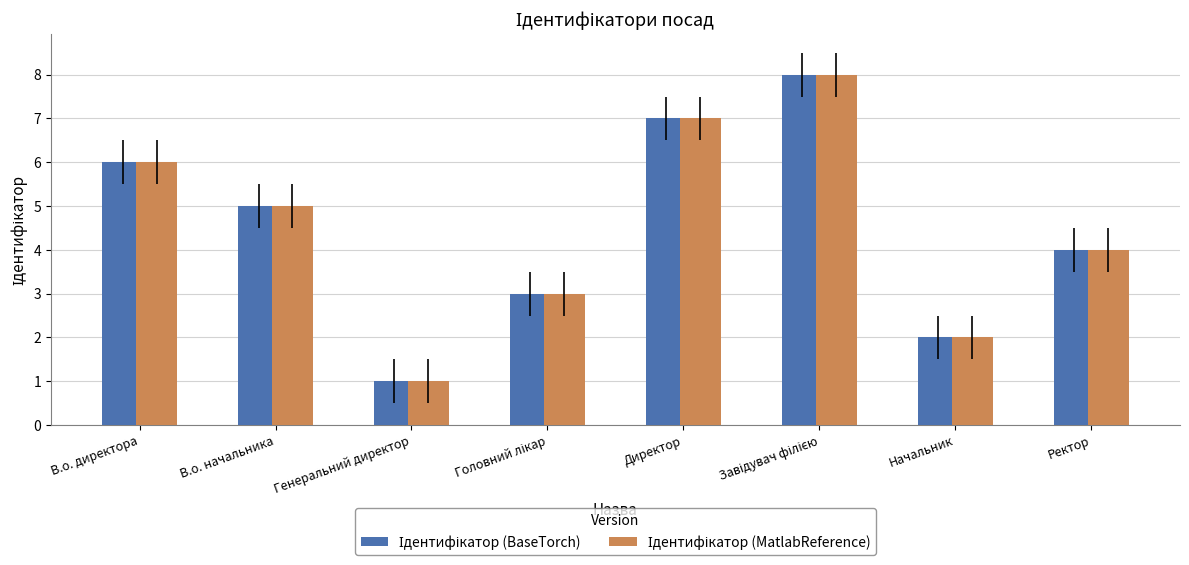

How many distinct data groups are displayed?

2